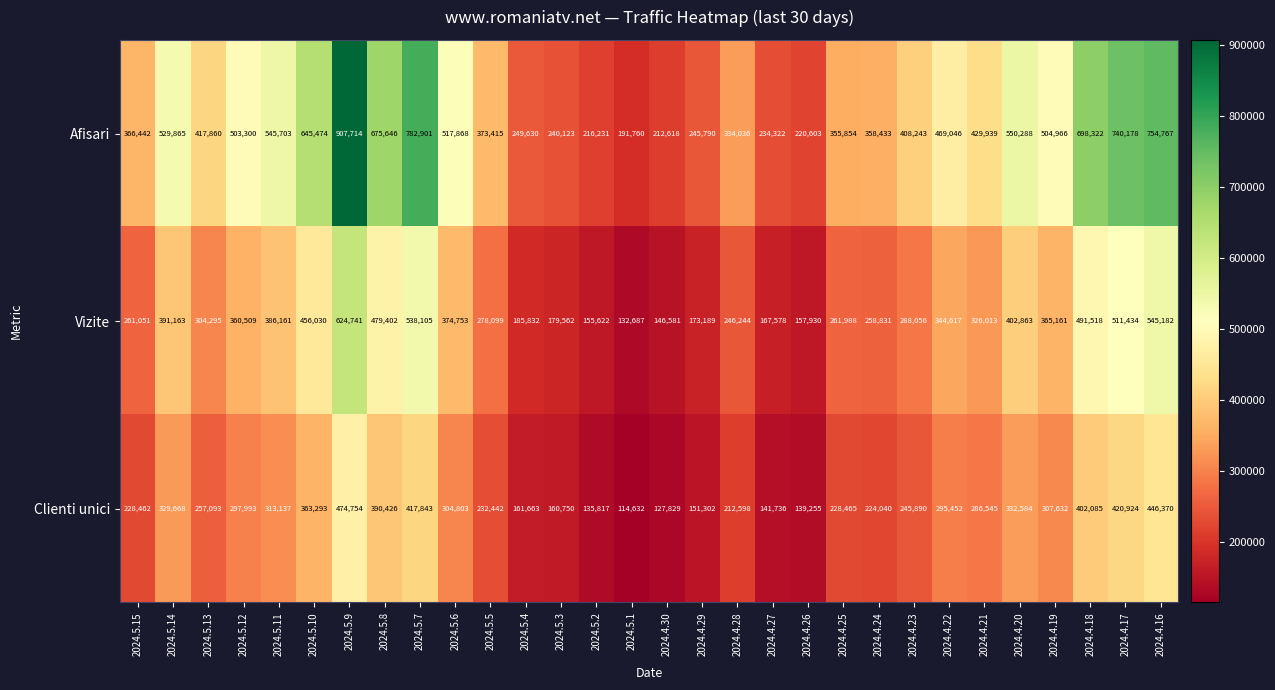

Which series changed the most between 2024.5.3 and 2024.4.17?

Afisari